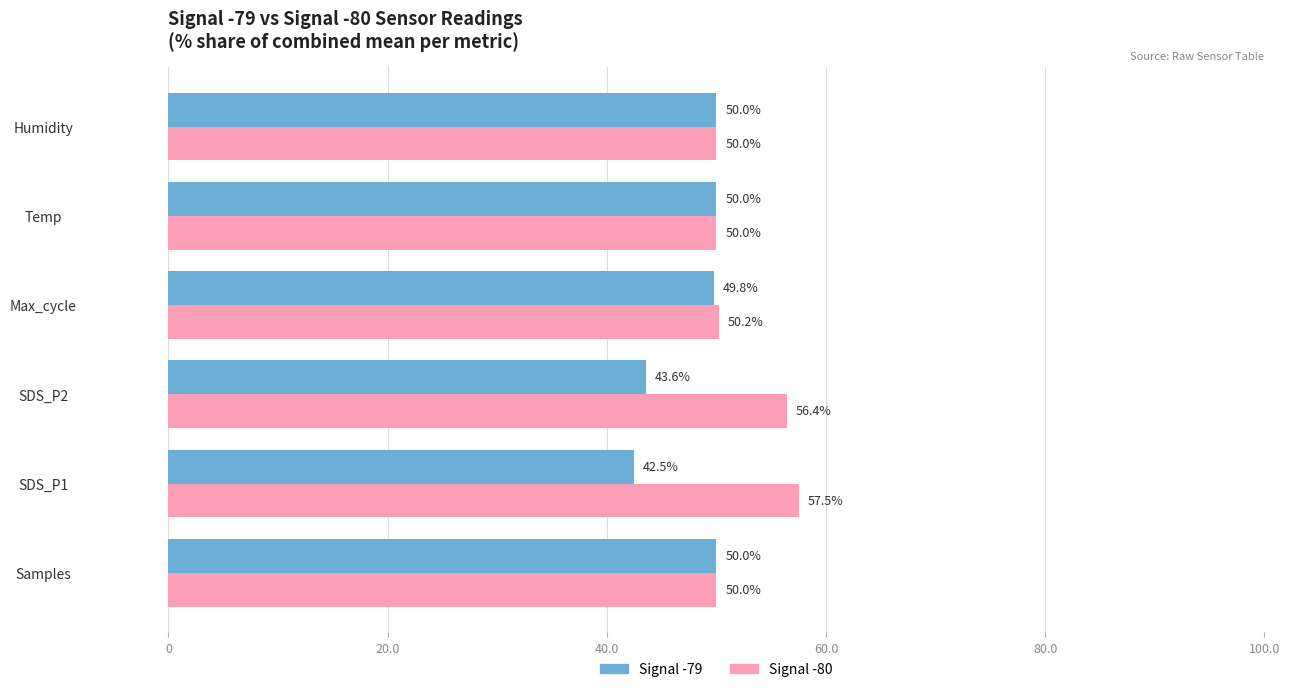

Where is Signal -79 nearest to the value 46?

SDS_P2